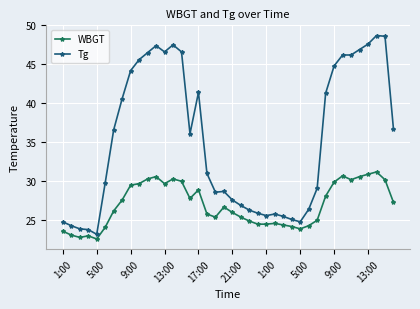

What is the value of the Tg point at the 17th from the left?

41.4